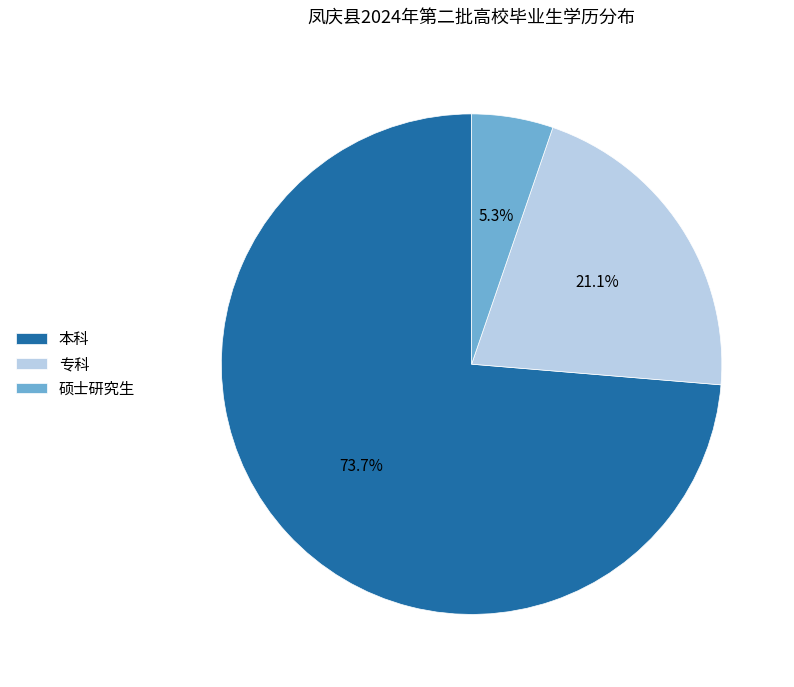

Which has a higher value, 专科 or 硕士研究生?

专科